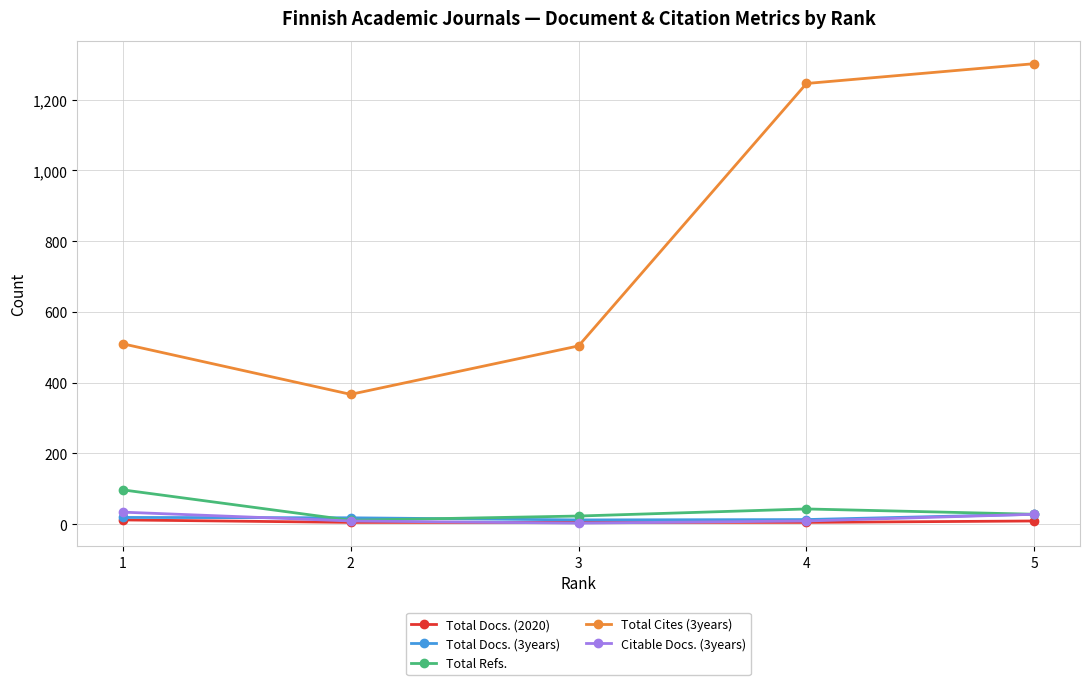

Which series has the largest range (max minus min)?

Total Cites (3years)